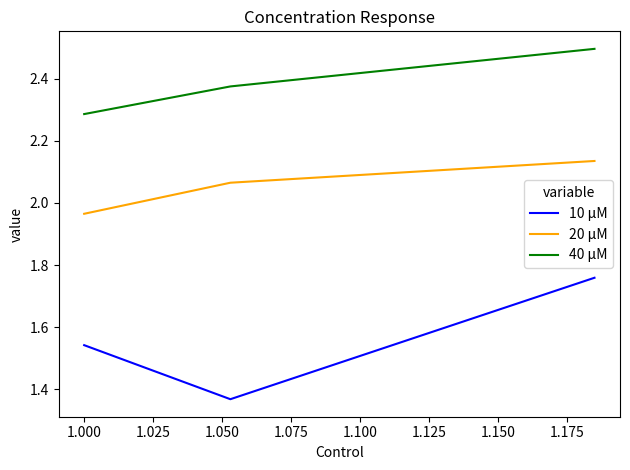

Which series has the widest spread of values?

10 μM